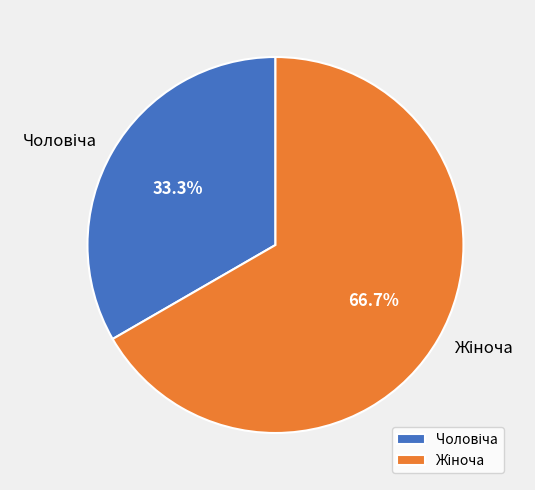

Is there any slice that represents more than half of the pie?

Yes